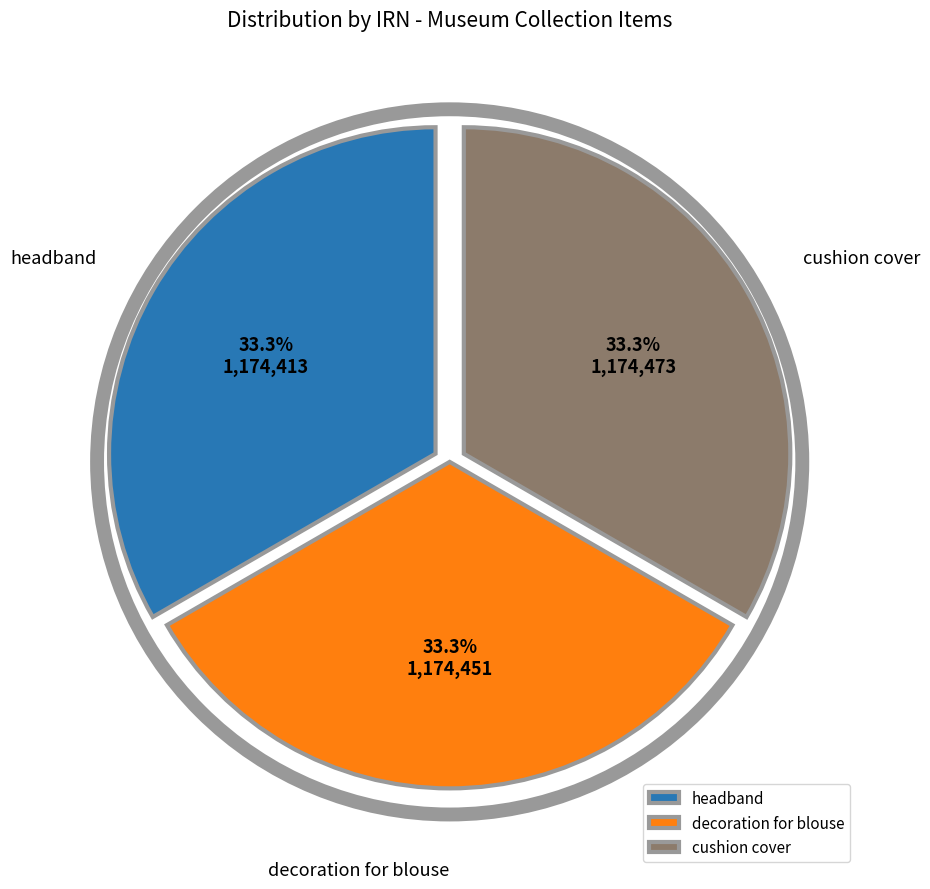

True or false: decoration for blouse accounts for 38% of the total.

False